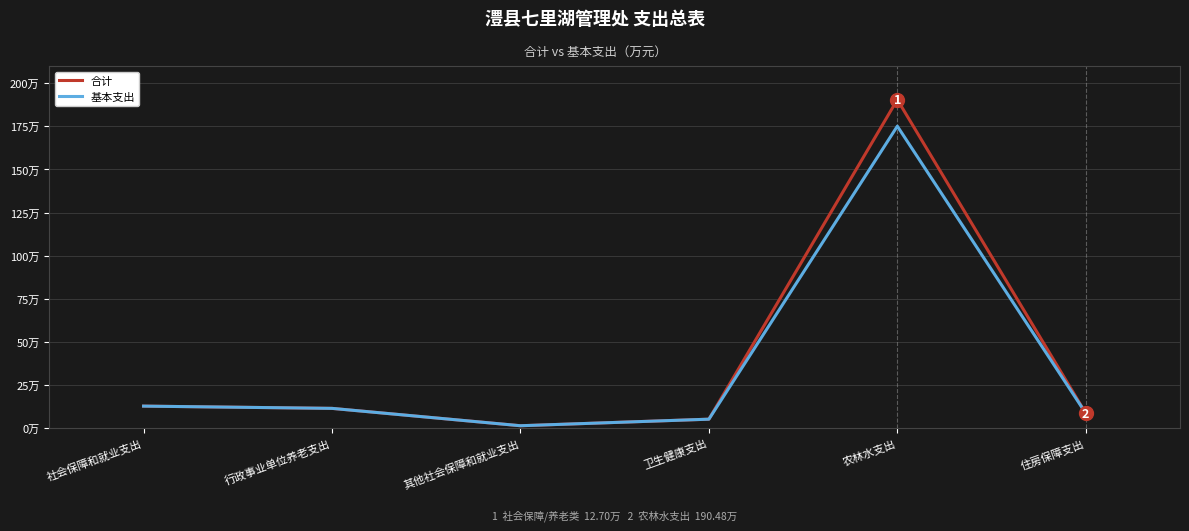

Does the chart have visible grid lines?

Yes